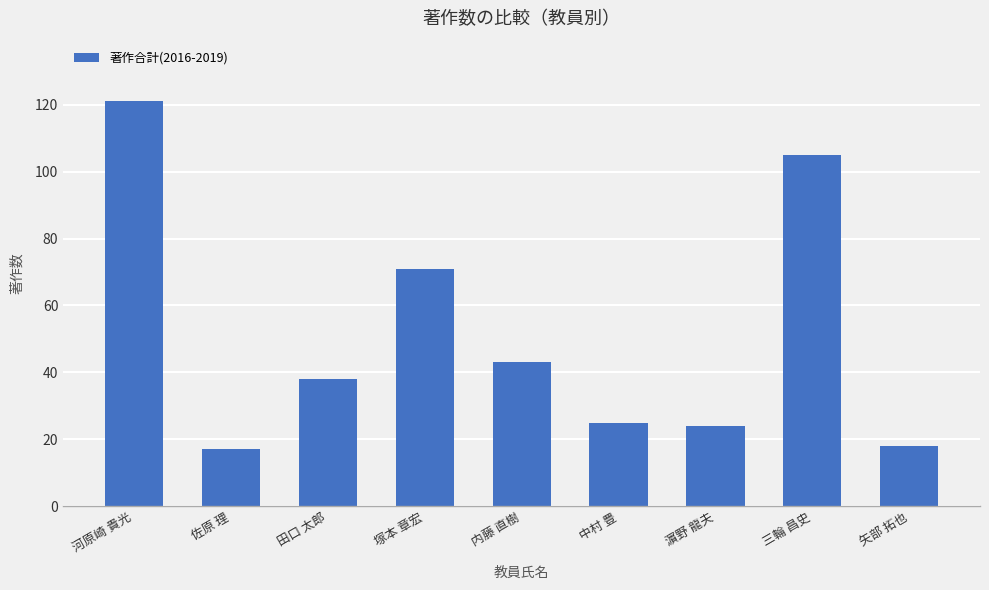

Approximately how many times larger is the value at 濵野 龍夫 compared to 佐原 理?

1.4